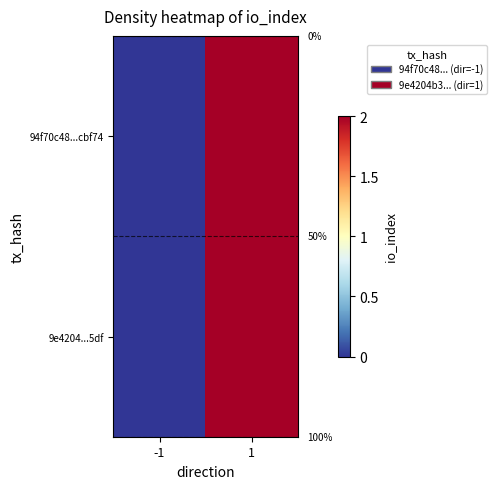

Count the 94f70c48...cbf74 values in the range 0 to 2.

2